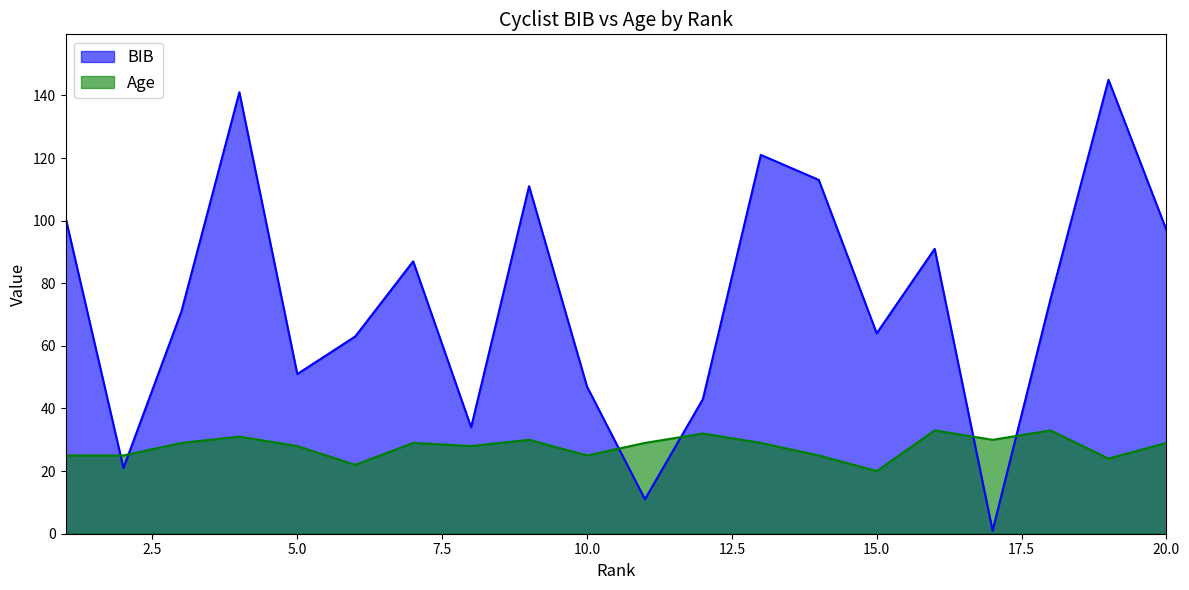

Reading right to left, extract all data points from this chart.

BIB: 97	145	75	1	91	64	113	121	43	11	47	111	34	87	63	51	141	71	21	101
Age: 29	24	33	30	33	20	25	29	32	29	25	30	28	29	22	28	31	29	25	25